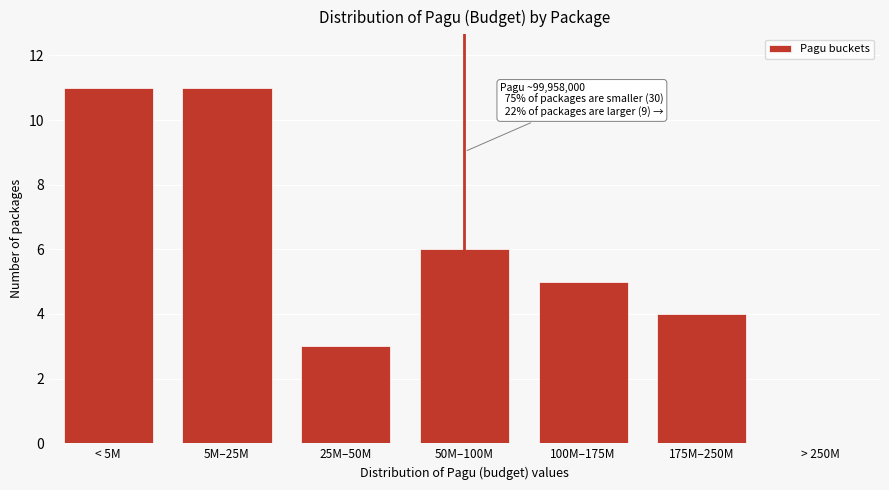

Reading left to right, transcribe all the data shown in this chart.

< 5M=11	5M–25M=11	25M–50M=3	50M–100M=6	100M–175M=5	175M–250M=4	> 250M=0